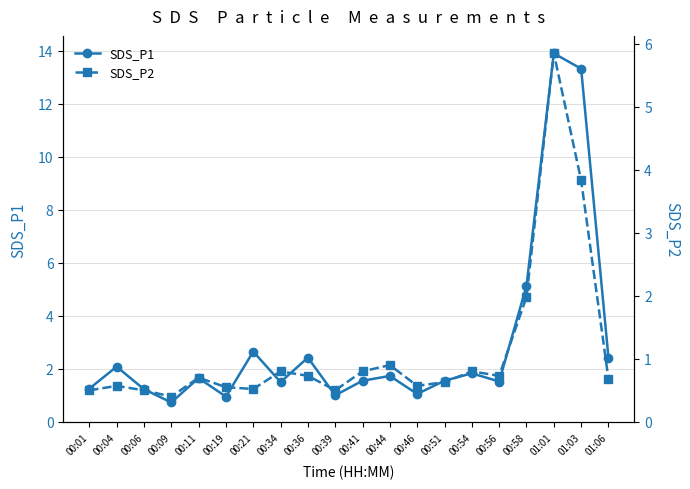

What is the difference between the maximum and second lowest values in the SDS_P1 series?

13.0